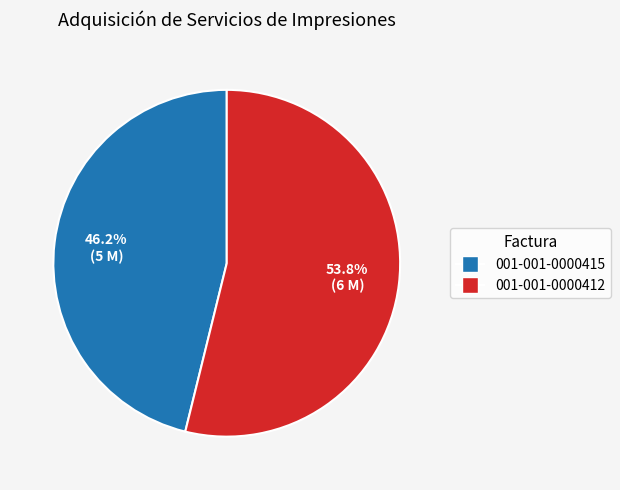

What is the smallest slice in the pie chart?

001-001-0000415